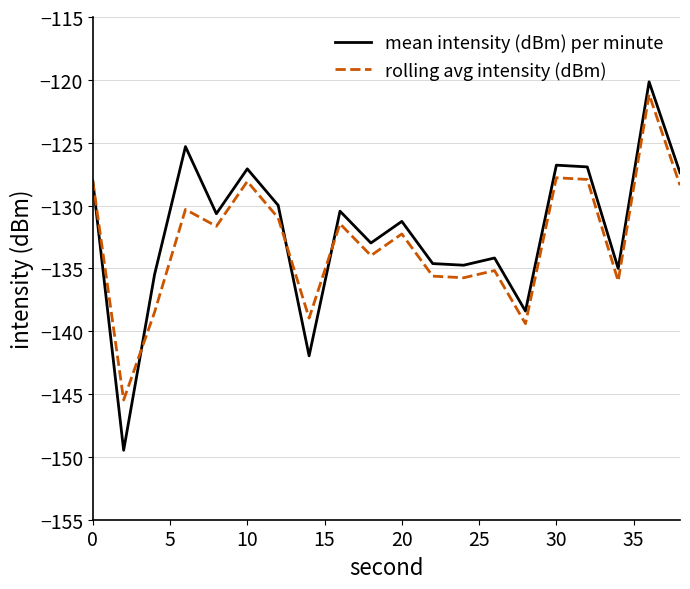

List the series in order of their peak value, highest first.

mean intensity (dBm) per minute, rolling avg intensity (dBm)